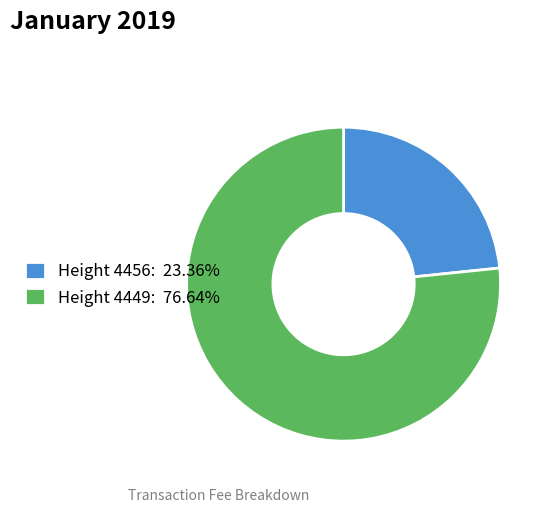

Approximately how many times larger is the value at Height 4456: 23.36% compared to Height 4449: 76.64%?

0.3